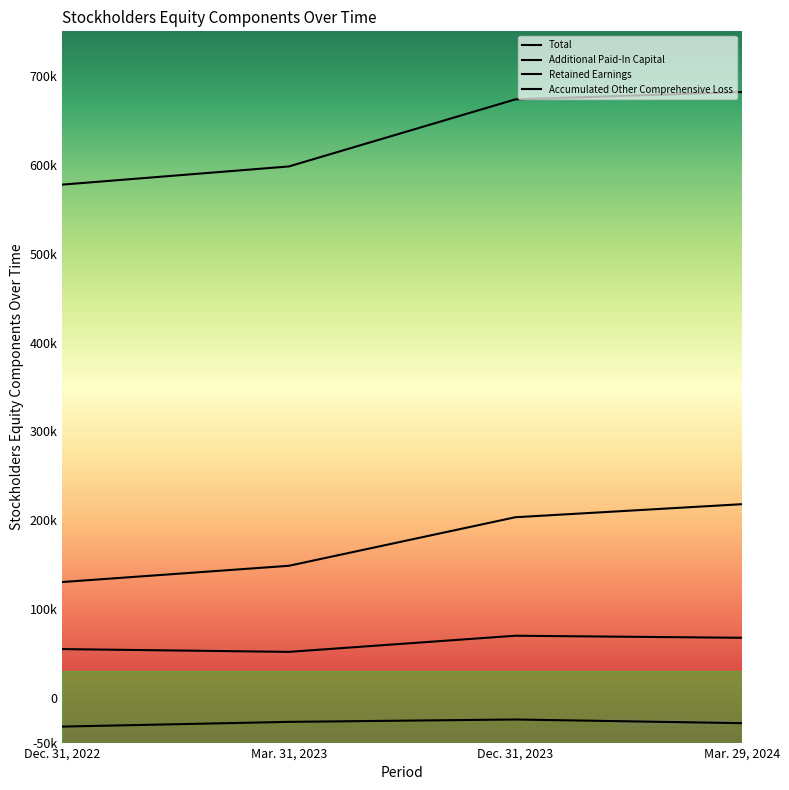

Is this an area chart (filled region under the line)?

No